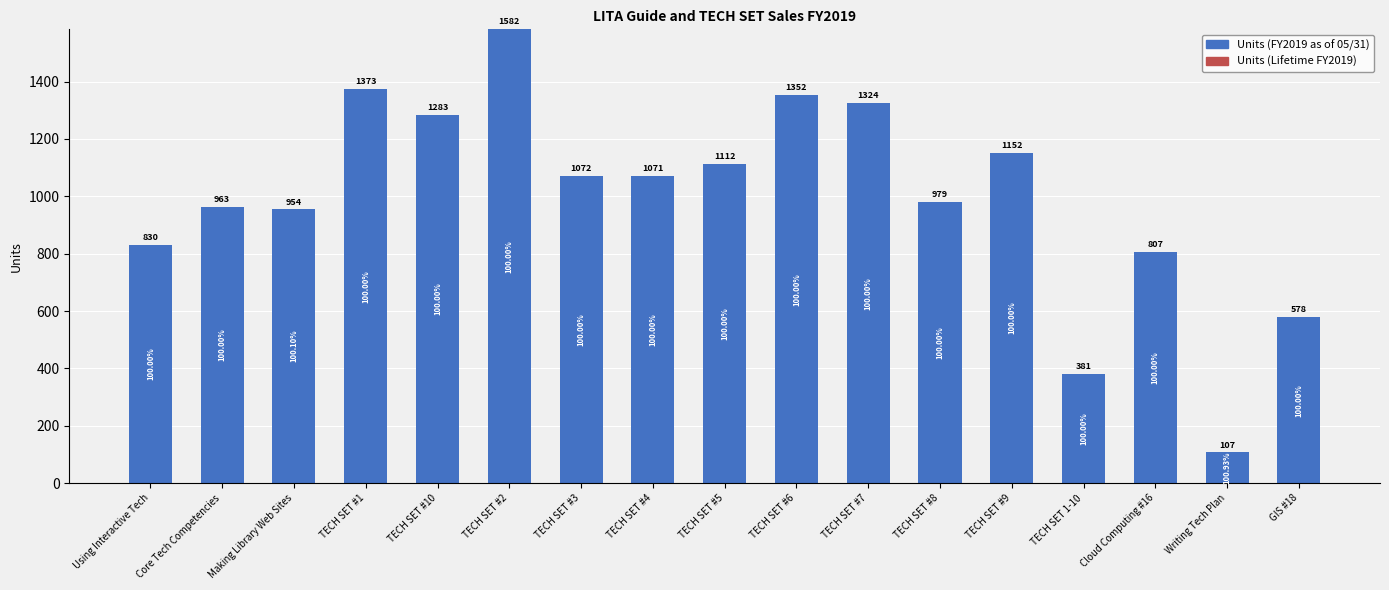

What is the difference between the highest and lowest values at TECH SET #4?

1071